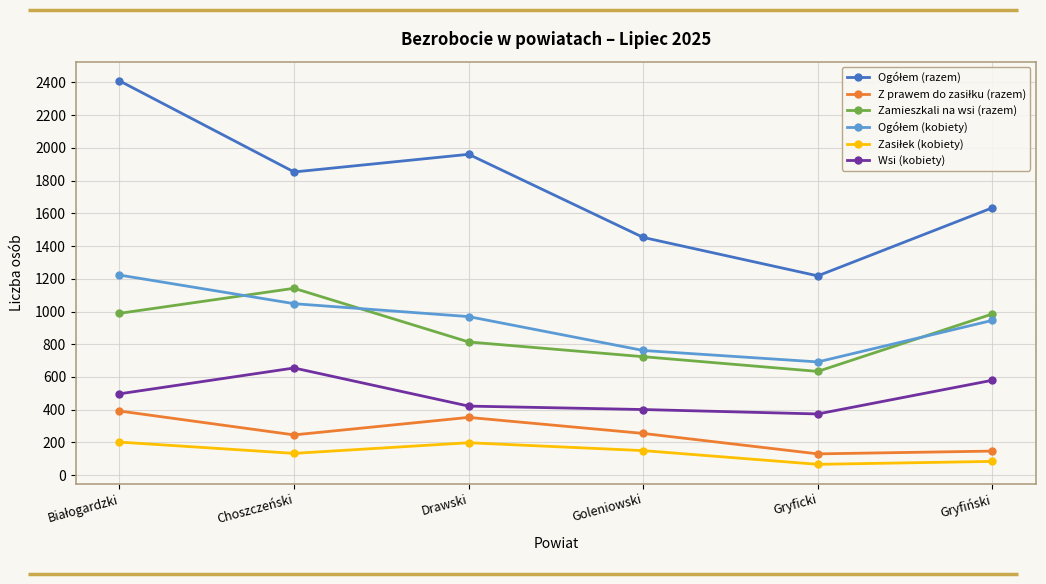

What is the difference between the highest and lowest values at Gryficki?

1152